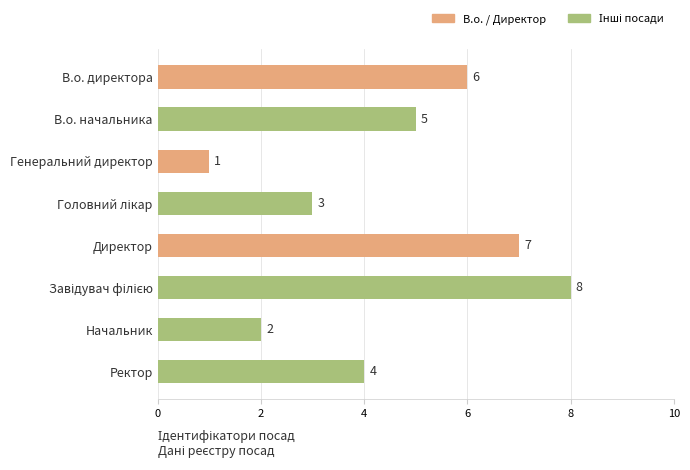

Read the value at Ректор.

4